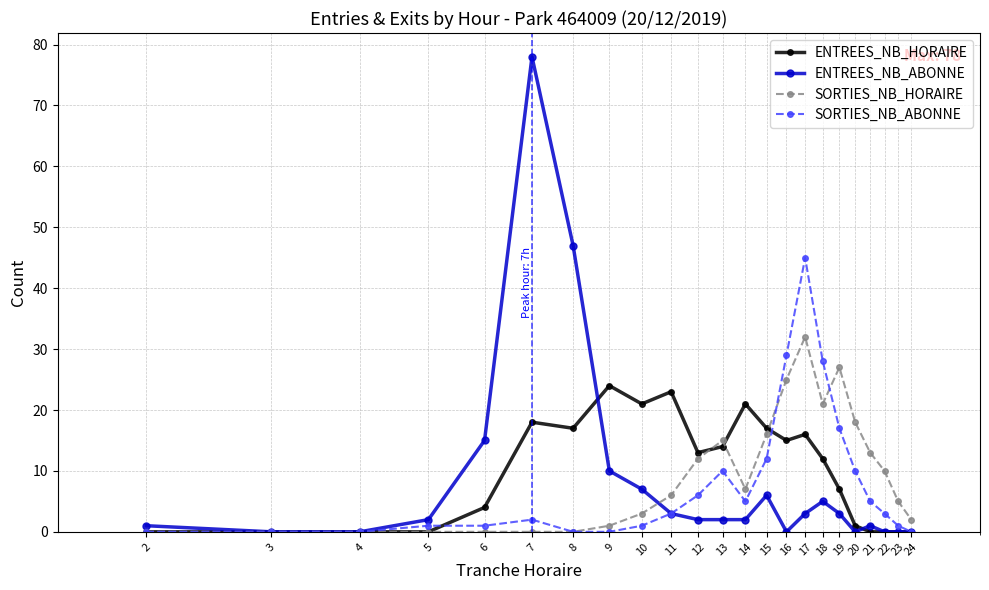

True or false: SORTIES_NB_ABONNE has more than 0 points higher than both neighbors.

True